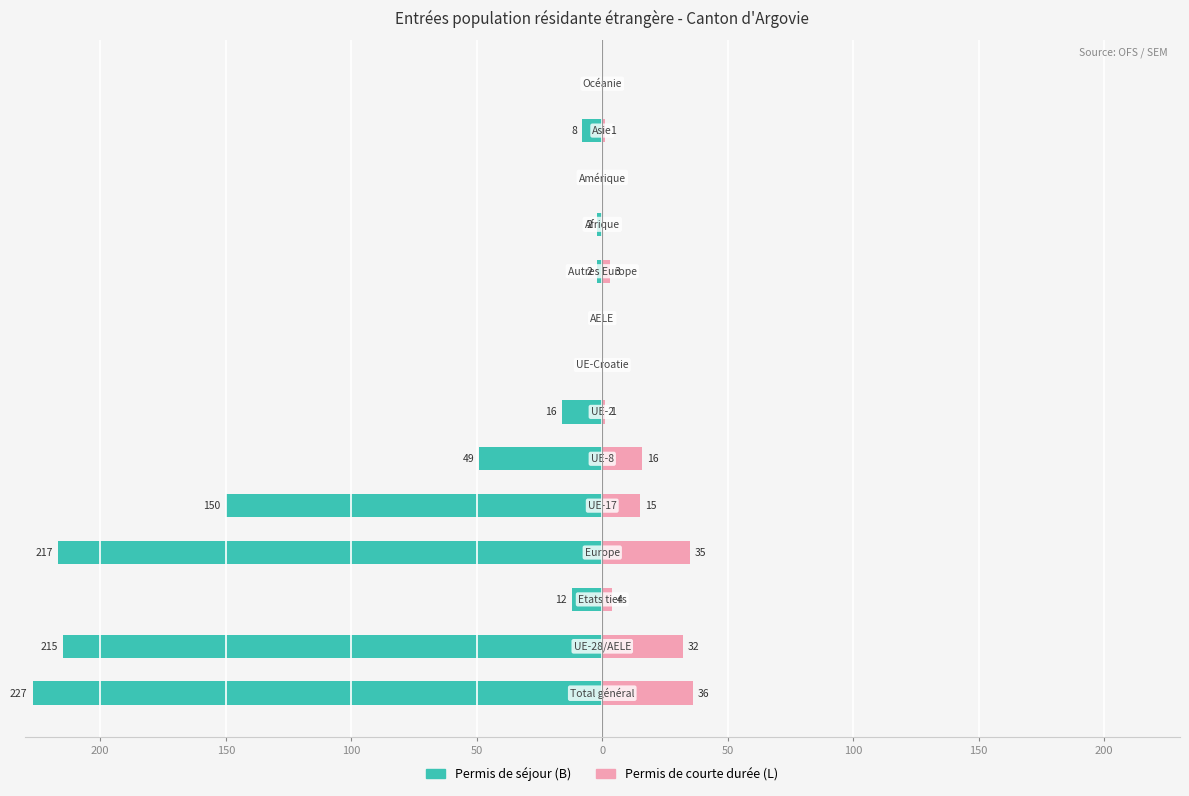

What is the lowest value of the Permis de séjour (B) series?

-227